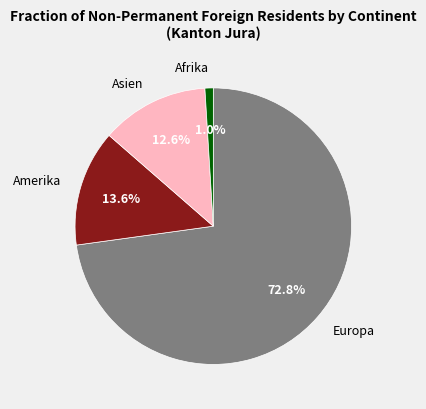

To the nearest percent, what portion does Afrika represent?

1%